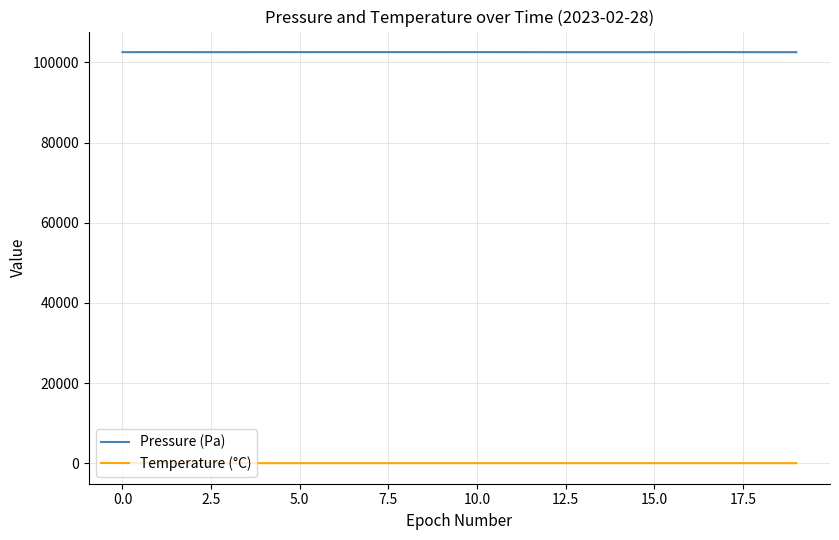

List the series in order of their peak value, highest first.

Pressure (Pa), Temperature (°C)